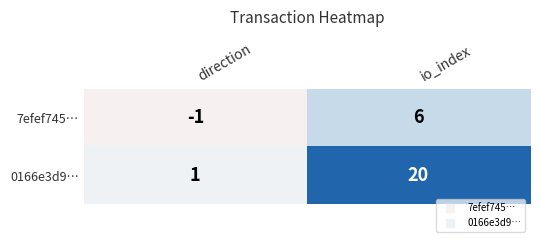

Is it true that 7efef745… equals 6 at io_index?

True